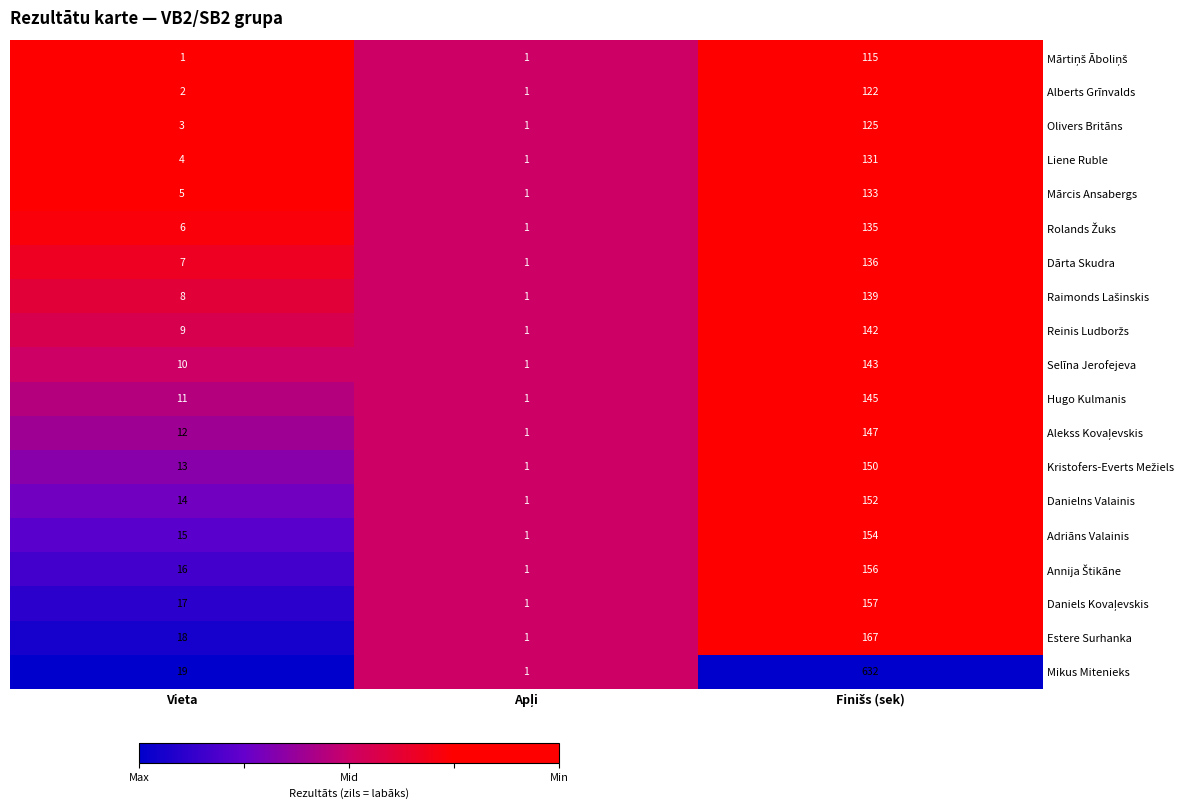

Where is Liene Ruble nearest to the value 66?

Vieta